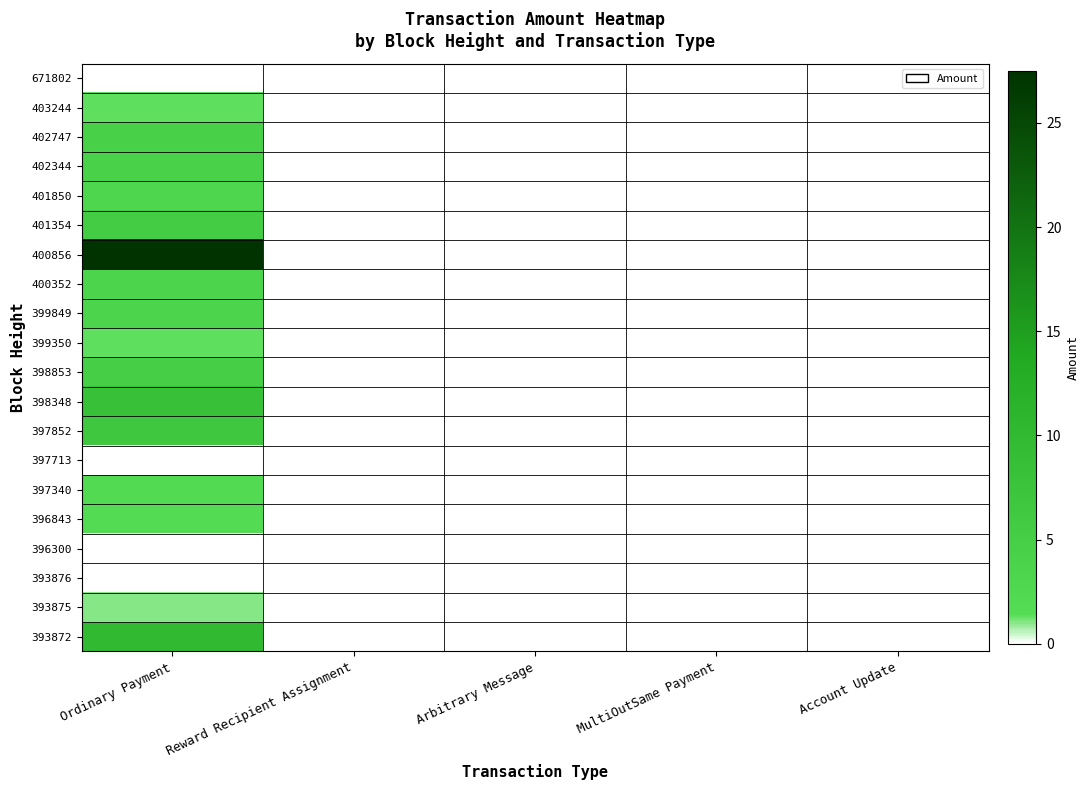

At which category is the sum across all series the highest?

Ordinary Payment